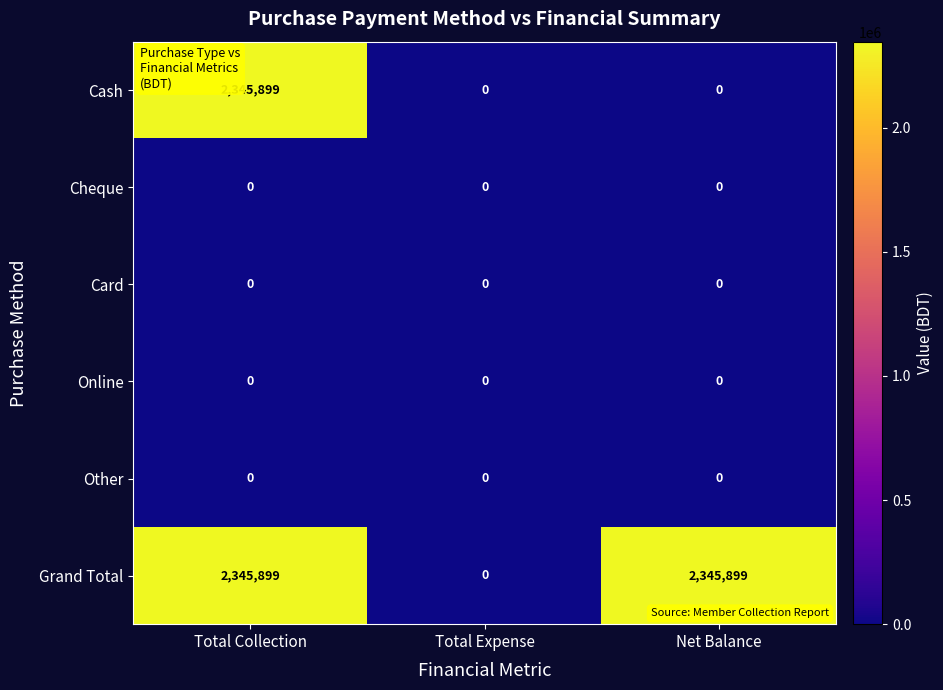

Reading left to right, what are all the values shown in this chart?

Cash: 2345899	0	0
Cheque: 0	0	0
Card: 0	0	0
Online: 0	0	0
Other: 0	0	0
Grand Total: 2345899	0	2345899